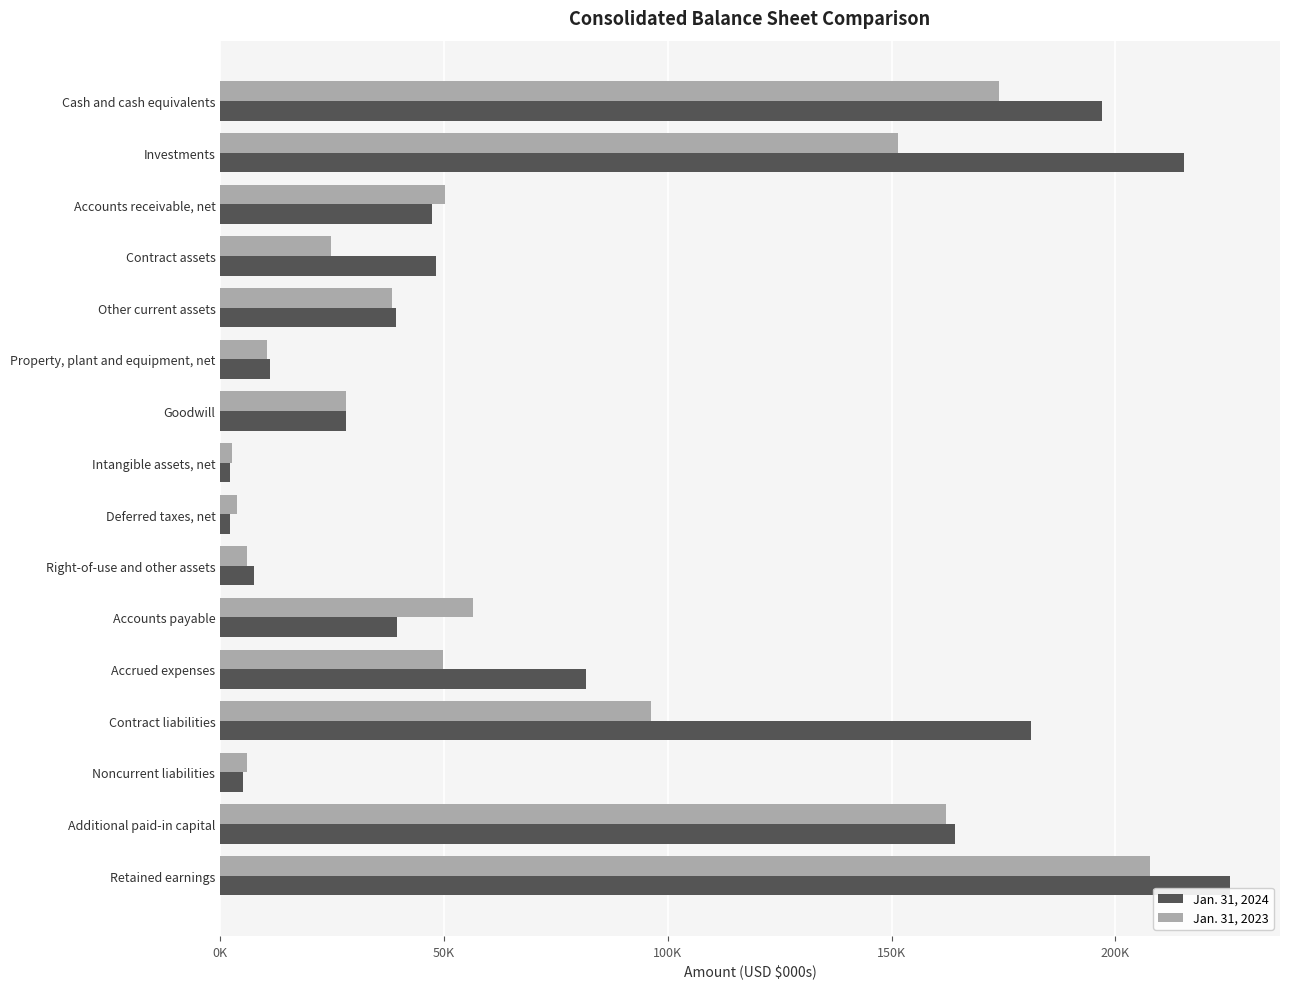

What are all the series names shown in the legend?

Jan. 31, 2024, Jan. 31, 2023